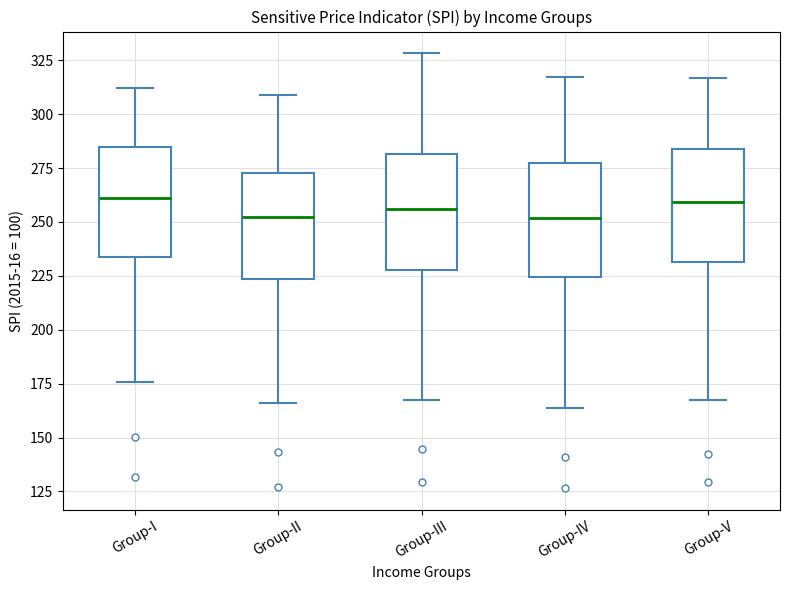

Reading left to right, transcribe this box plot: for each box, give where its median line is, the range the box spans, and where its two whiskers end, as read against the y-axis. The values are not printed on the chart, so give them approximately, as read against the axis.

Group-I: median 260, box 235 to 285, whiskers 175 to 310
Group-II: median 250, box 225 to 270, whiskers 165 to 310
Group-III: median 255, box 230 to 280, whiskers 165 to 330
Group-IV: median 250, box 225 to 280, whiskers 165 to 315
Group-V: median 260, box 230 to 285, whiskers 165 to 315